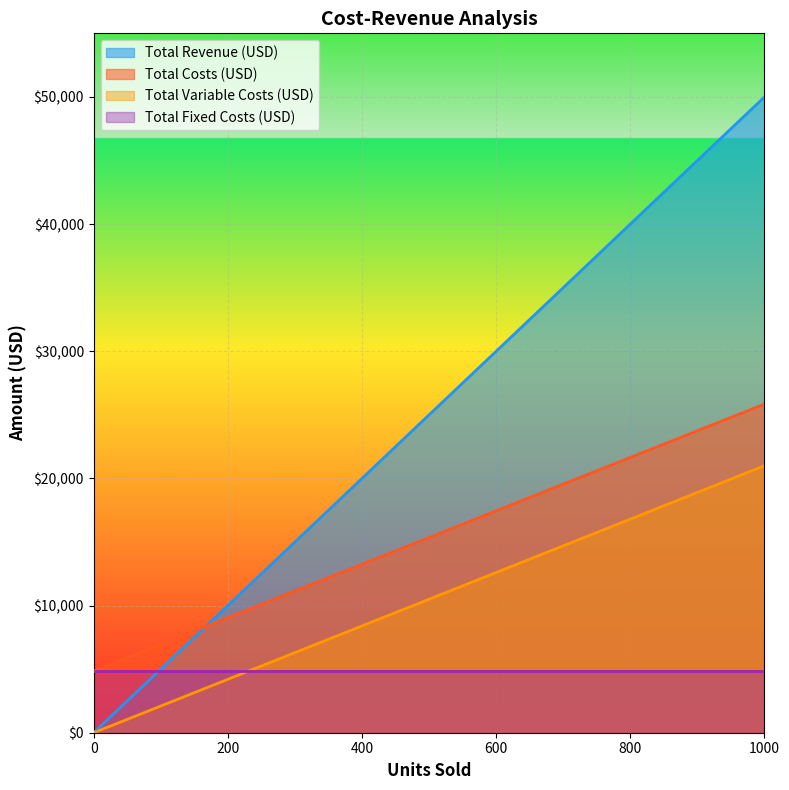

Which series has the largest range (max minus min)?

Total Revenue (USD)